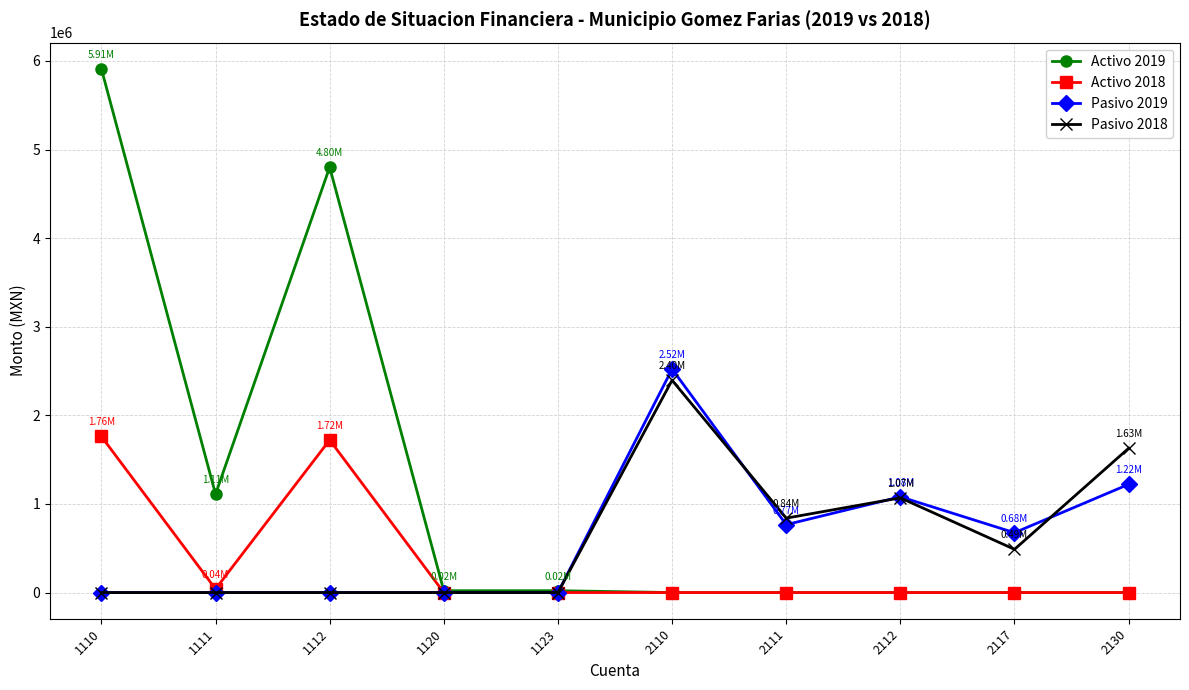

Which series has the largest total across all categories?

Activo 2019